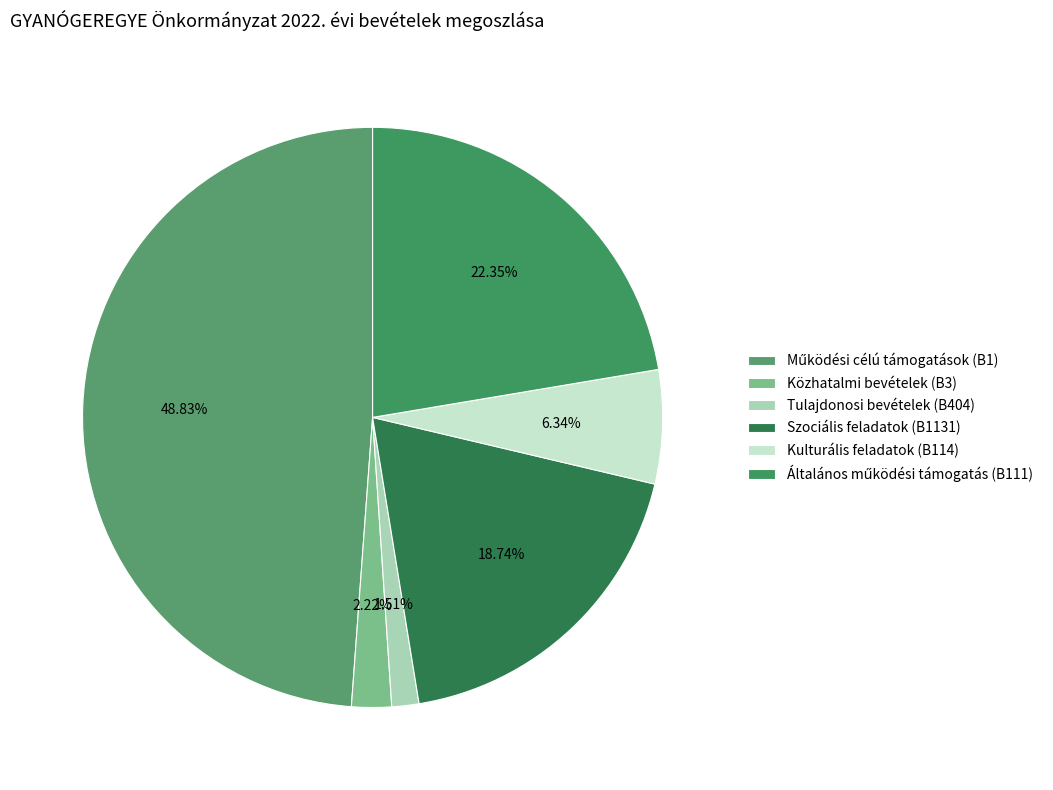

What is the ratio of the value at Működési célú támogatások (B1) to the value at Tulajdonosi bevételek (B404)?

32.4